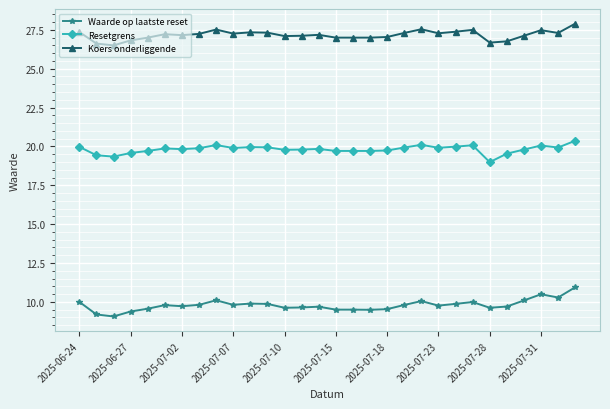

Rank the series by their maximum value, from lowest to highest.

Waarde op laatste reset, Resetgrens, Koers onderliggende